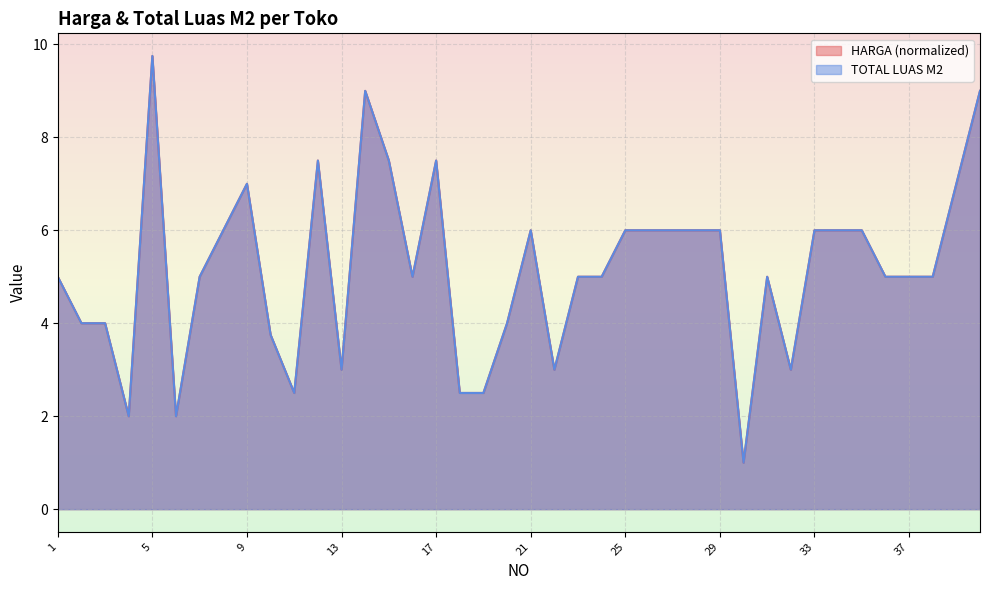

Which has a higher value, 13 or 39?

39